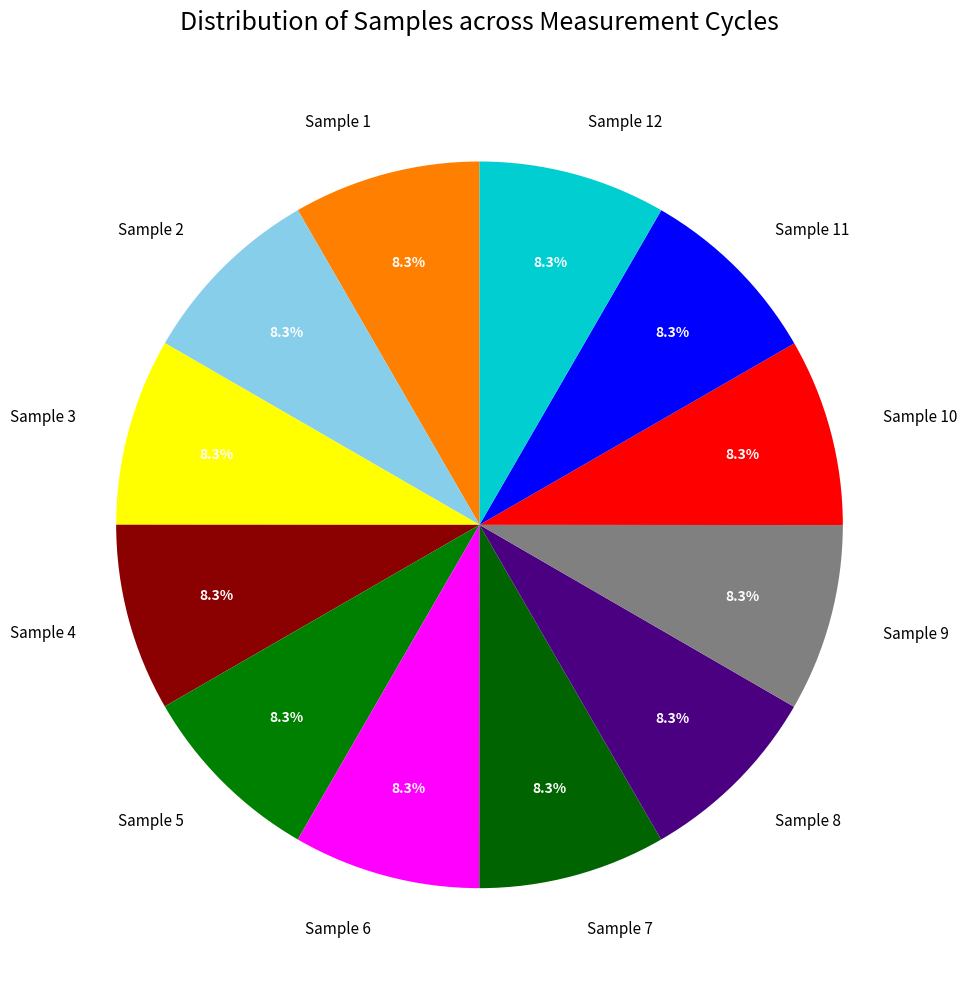

Is Sample 5 the majority of the pie?

No